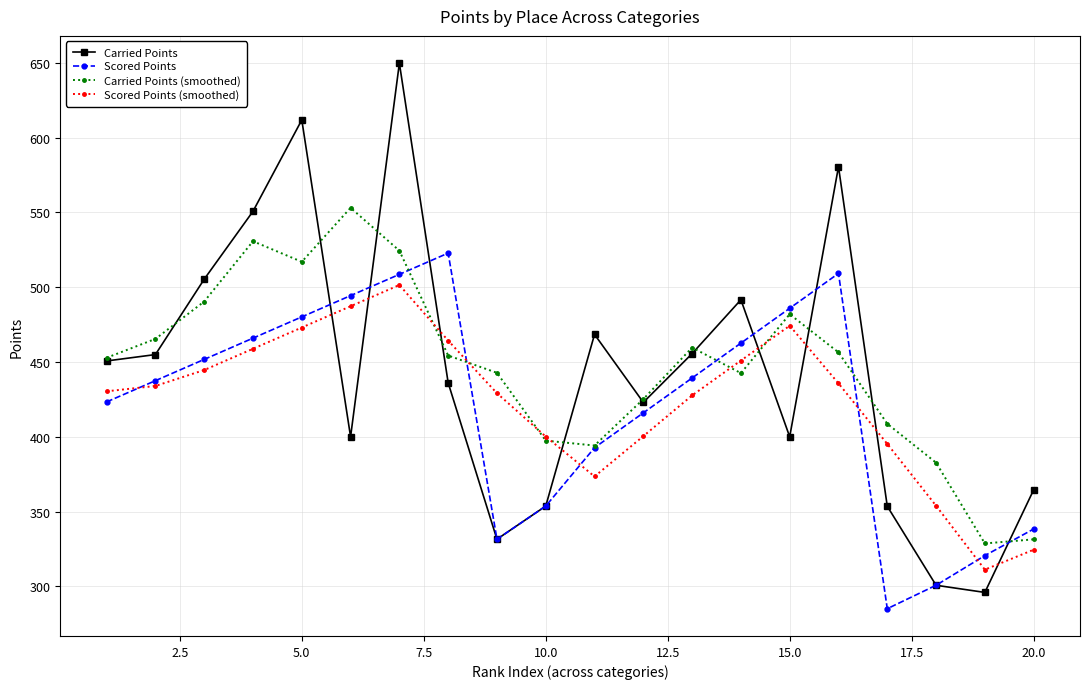

What is the value of the Scored Points point at the 17th from the left?

285.1